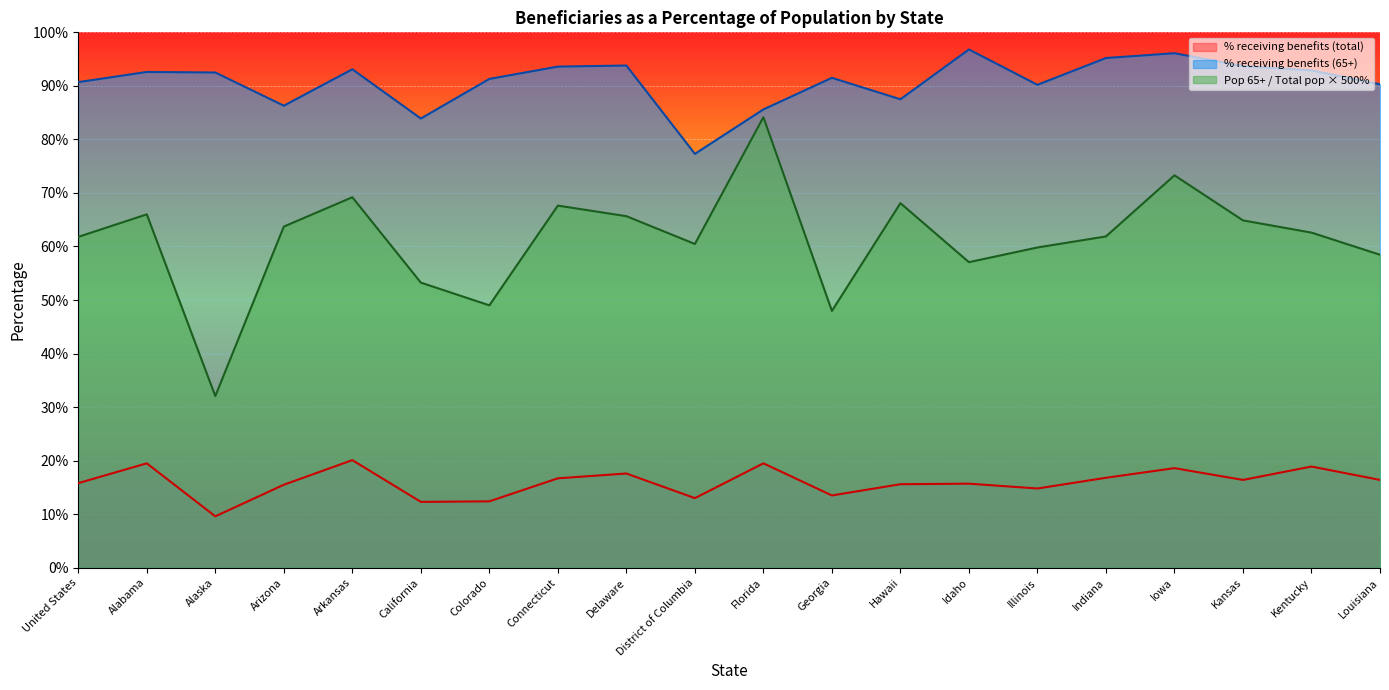

Count the number of categories in the chart.

20